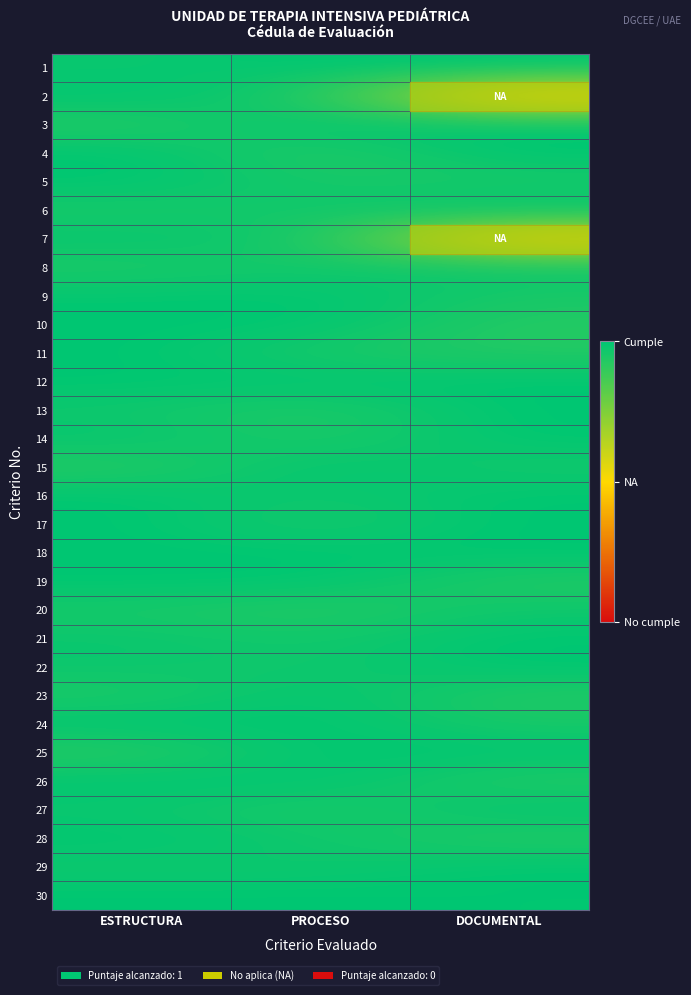

What is the smallest value displayed?

0.5